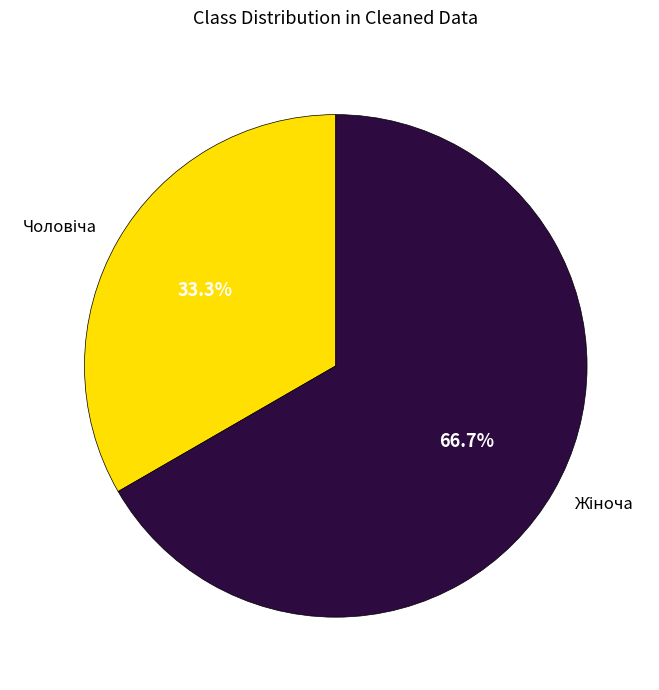

Count the number of slices in the pie.

2